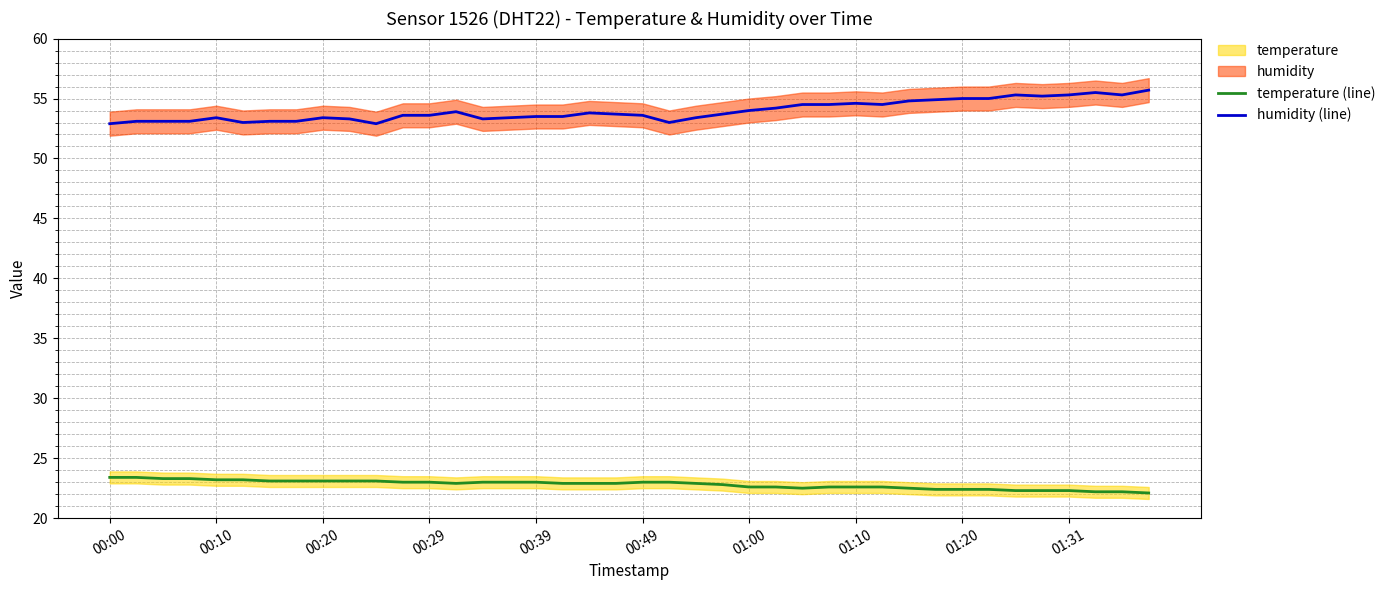

Reading left to right, extract all data points from this chart.

temperature (line): 23.4	23.4	23.3	23.3	23.2	23.2	23.1	23.1	23.1	23.1	23.1	23.0	23.0	22.9	23.0	23.0	23.0	22.9	22.9	22.9	23.0	23.0	22.9	22.8	22.6	22.6	22.5	22.6	22.6	22.6	22.5	22.4	22.4	22.4	22.3	22.3	22.3	22.2	22.2	22.1
humidity (line): 52.9	53.1	53.1	53.1	53.4	53.0	53.1	53.1	53.4	53.3	52.9	53.6	53.6	53.9	53.3	53.4	53.5	53.5	53.8	53.7	53.6	53.0	53.4	53.7	54.0	54.2	54.5	54.5	54.6	54.5	54.8	54.9	55.0	55.0	55.3	55.2	55.3	55.5	55.3	55.7